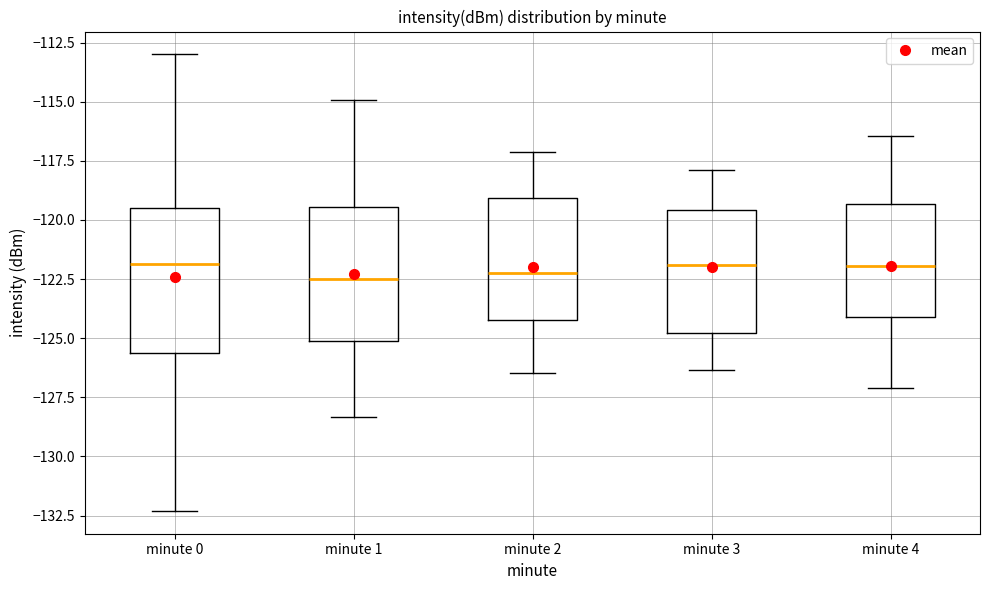

Reading left to right, transcribe this box plot: for each box, give where its median line is, the range the box spans, and where its two whiskers end, as read against the y-axis. The values are not printed on the chart, so give them approximately, as read against the axis.

minute 0: median -122.0, box -125.5 to -119.5, whiskers -132.5 to -113.0
minute 1: median -122.5, box -125.0 to -119.5, whiskers -128.5 to -115.0
minute 2: median -122.0, box -124.0 to -119.0, whiskers -126.5 to -117.0
minute 3: median -122.0, box -125.0 to -119.5, whiskers -126.5 to -118.0
minute 4: median -122.0, box -124.0 to -119.5, whiskers -127.0 to -116.5